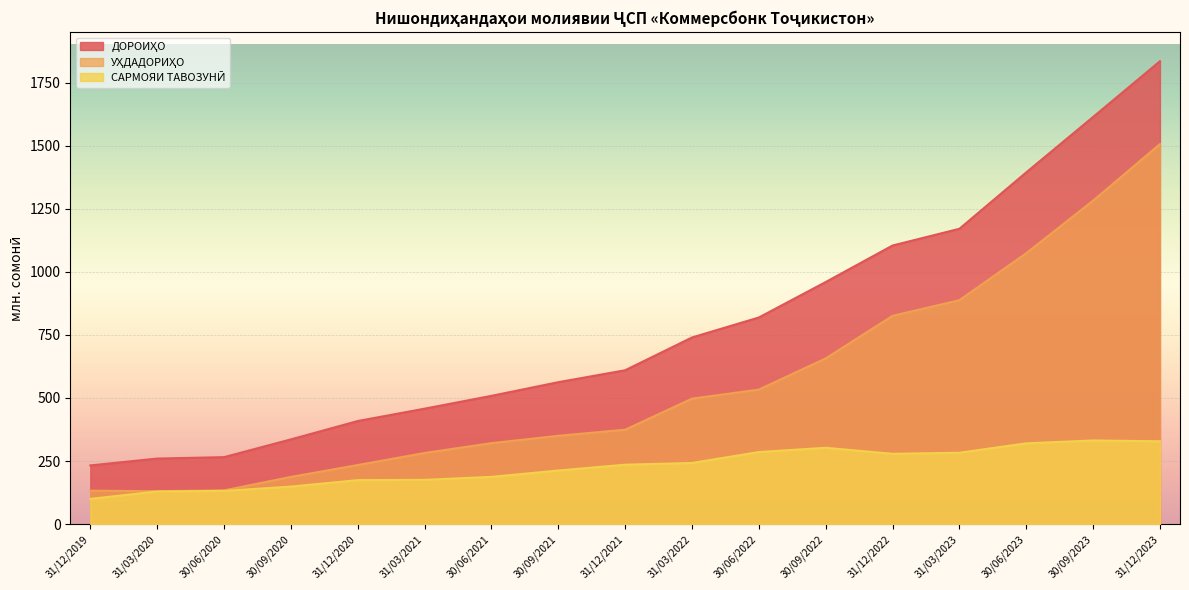

What is the total value across all series at 31/12/2022?

2208.5